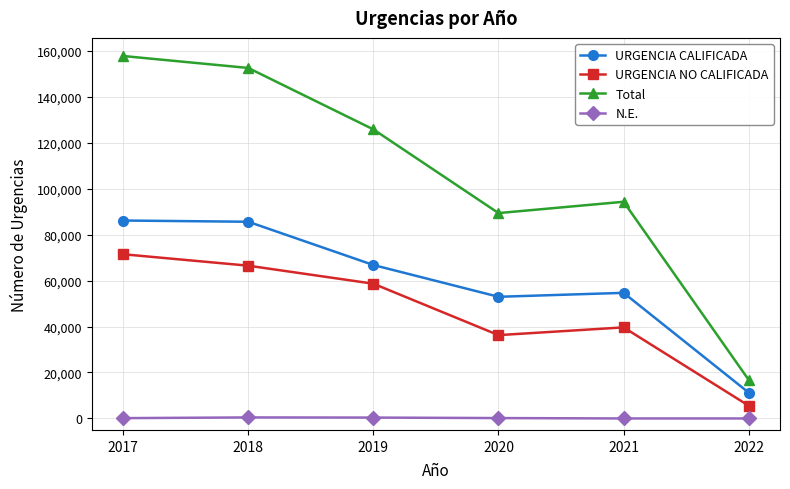

True or false: Total has a value of 57757 at 2020.

False